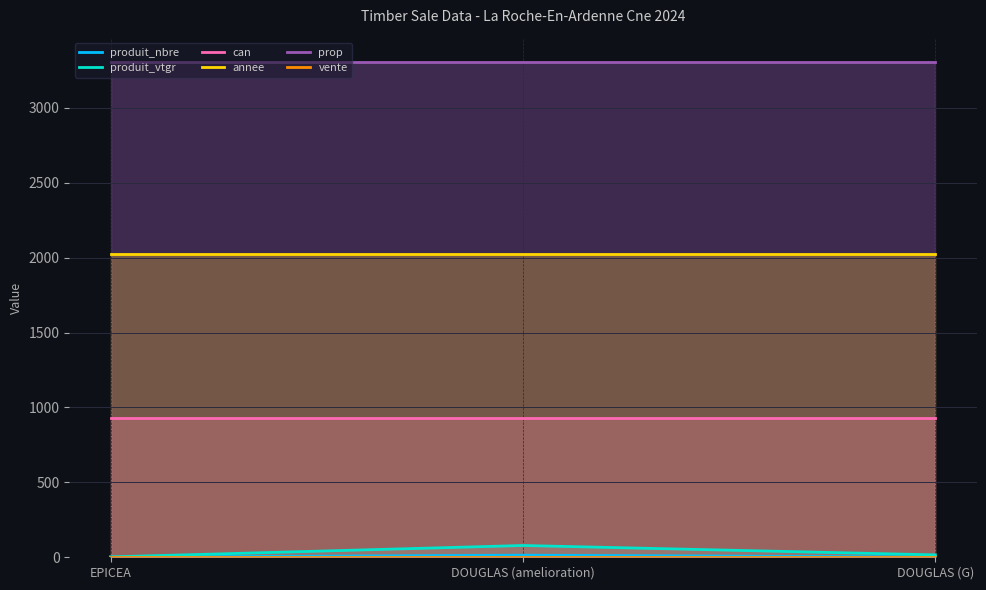

At how many categories does at least one series exceed 1630?

3